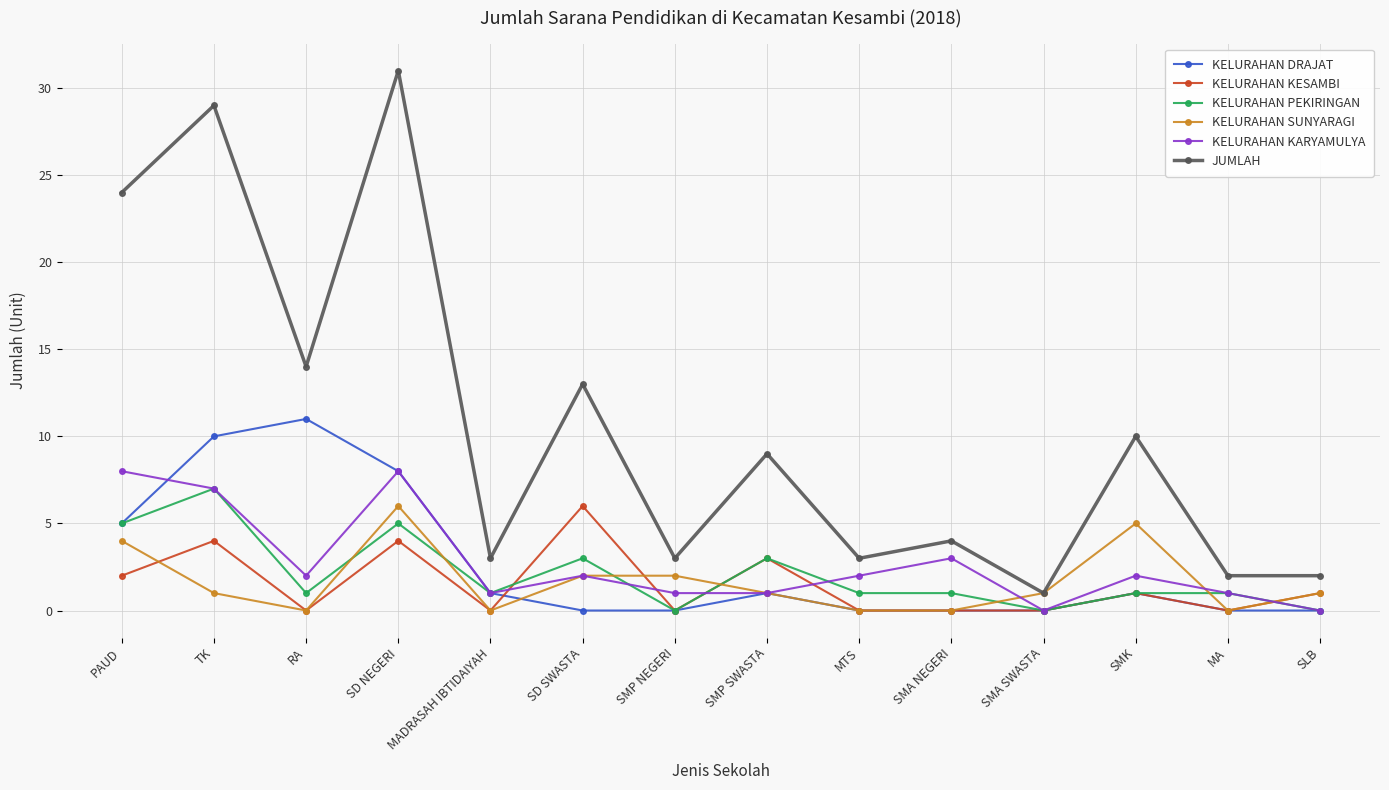

The KELURAHAN PEKIRINGAN series shows 1 at SMA NEGERI. True or false?

True